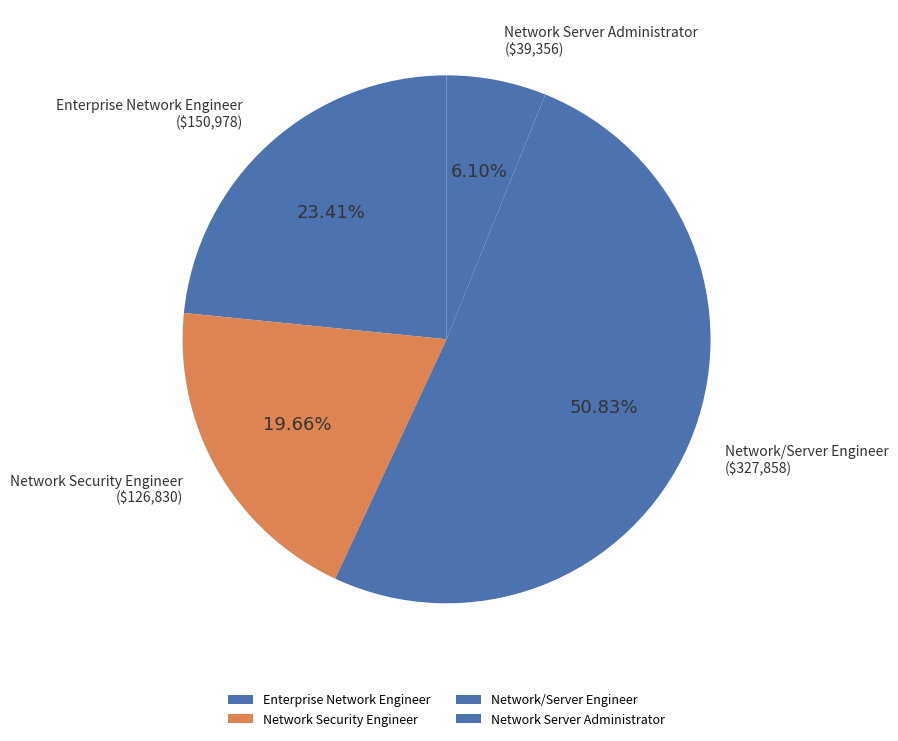

The Network Security Engineer slice represents 28% of the pie. True or false?

False